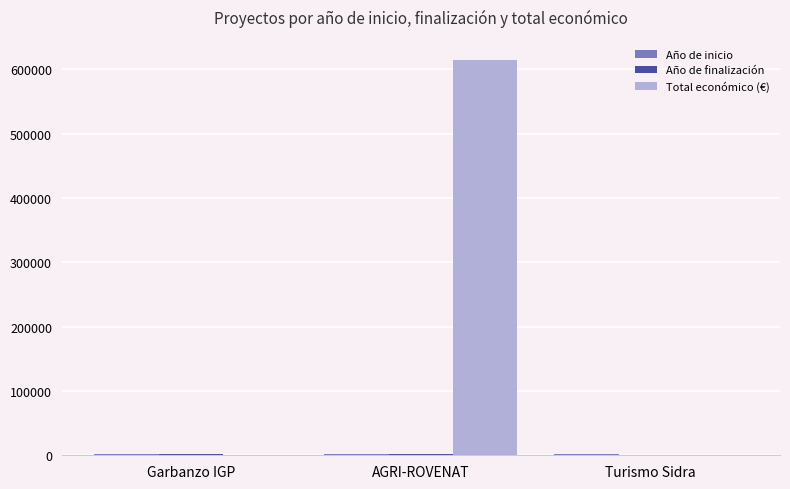

Are the bars horizontal?

No